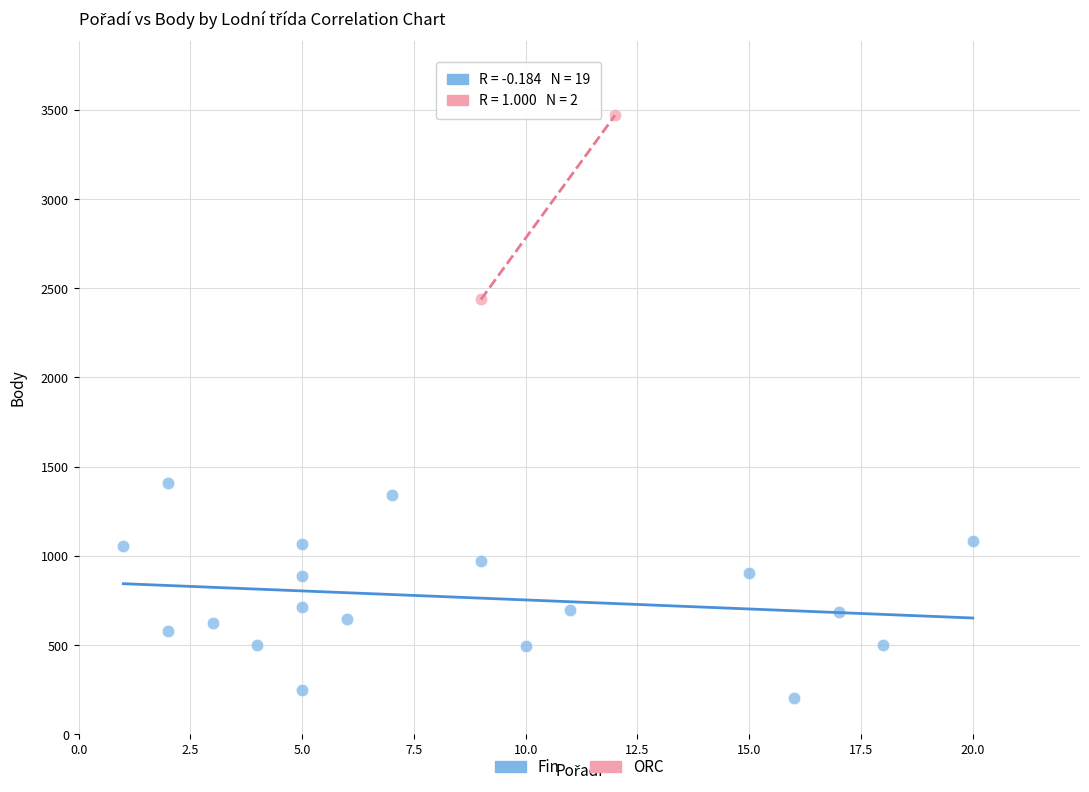

What are all the series names shown in the legend?

Fin, ORC